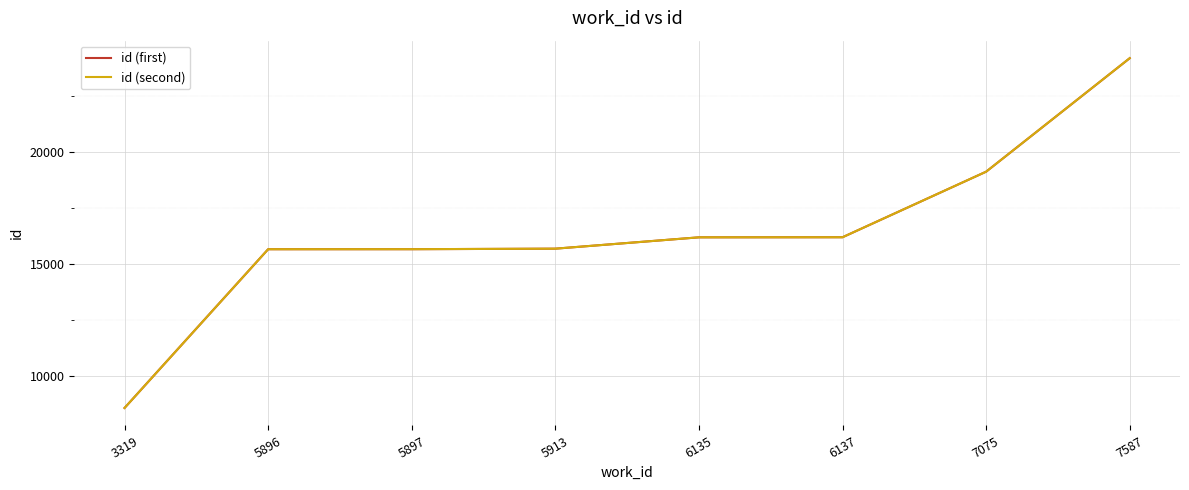

At which category is the sum across all series the highest?

7587